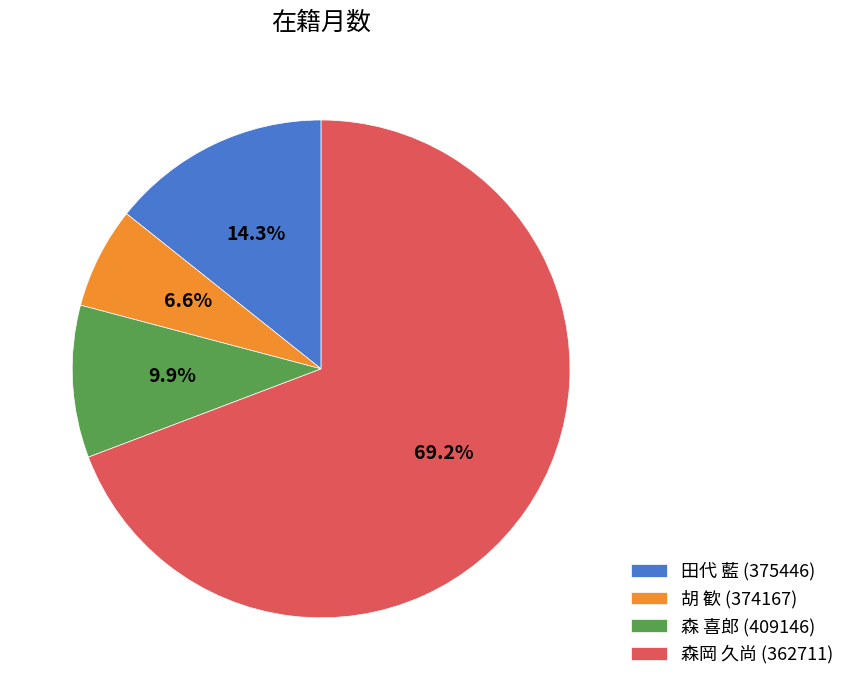

To the nearest percent, what is the combined percentage of 田代 藍 (375446) and 胡 歓 (374167)?

21%